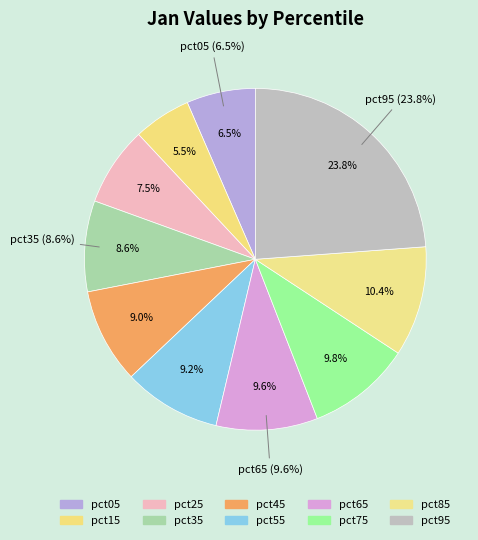

To the nearest percent, what percentage of the pie is pct55?

9%